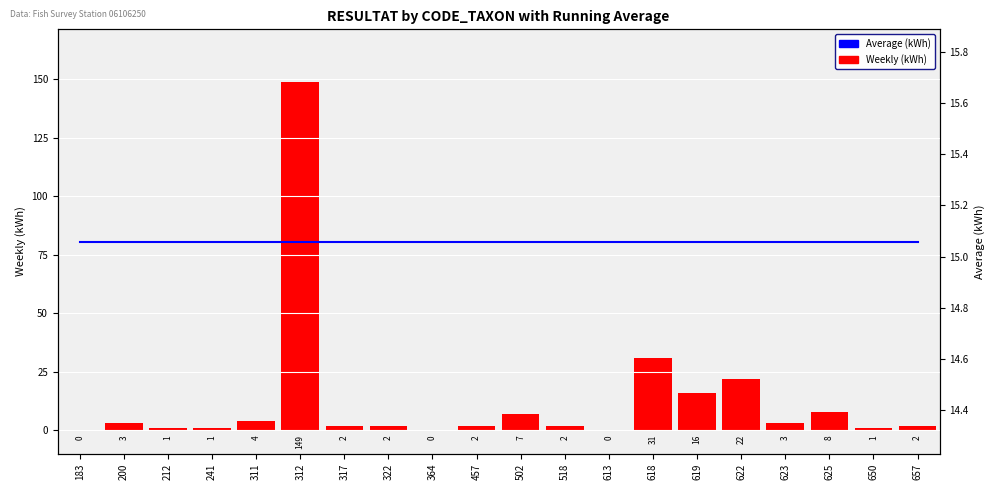

What is the average value of the Weekly (kWh) series?

12.8